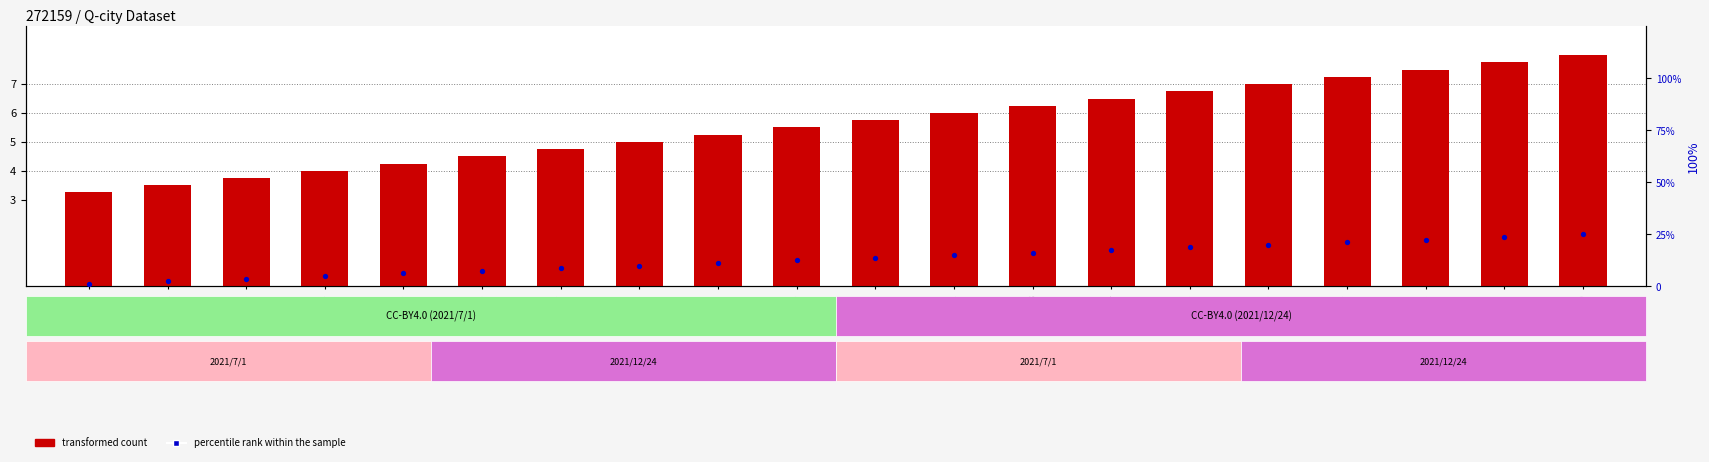

At which category is the sum across all series the highest?

CSV-20